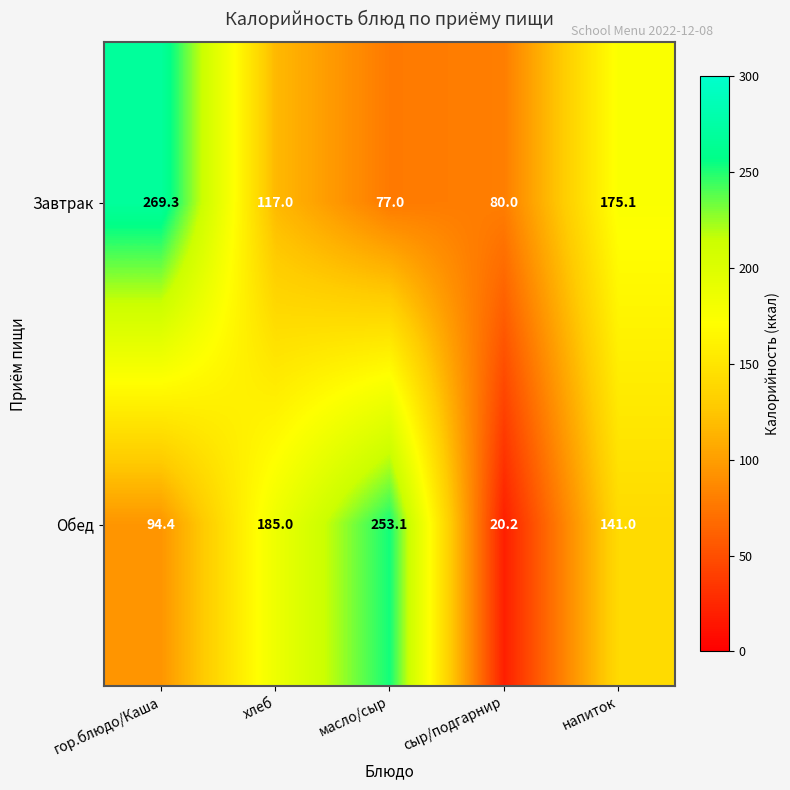

Reading right to left, what are all the values shown in this chart?

Завтрак: напиток=175.1	сыр/подгарнир=80.0	масло/сыр=77.0	хлеб=117.0	гор.блюдо/Каша=269.3
Обед: напиток=141.0	сыр/подгарнир=20.2	масло/сыр=253.1	хлеб=185.0	гор.блюдо/Каша=94.4